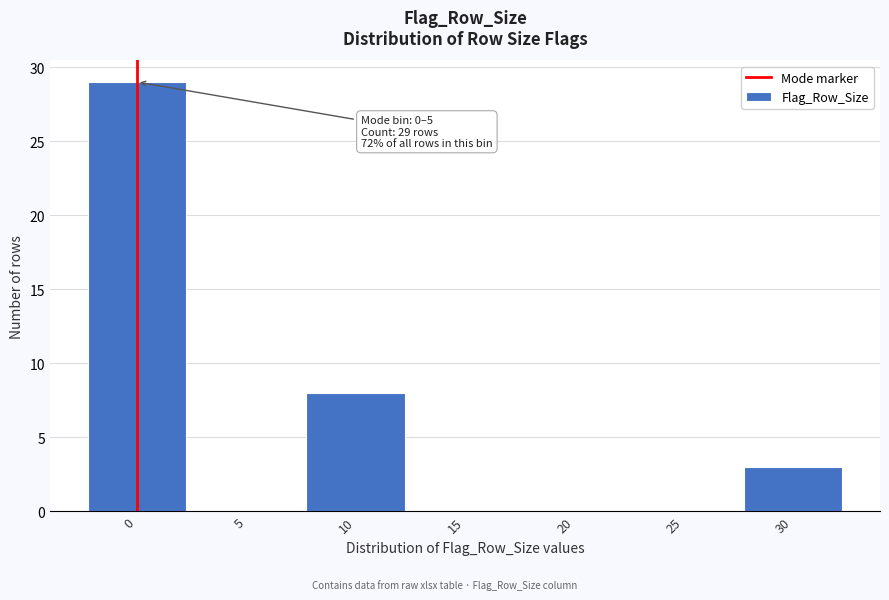

Reading left to right, list all the values displayed in this chart.

0=29	5=0	10=8	15=0	20=0	25=0	30=3